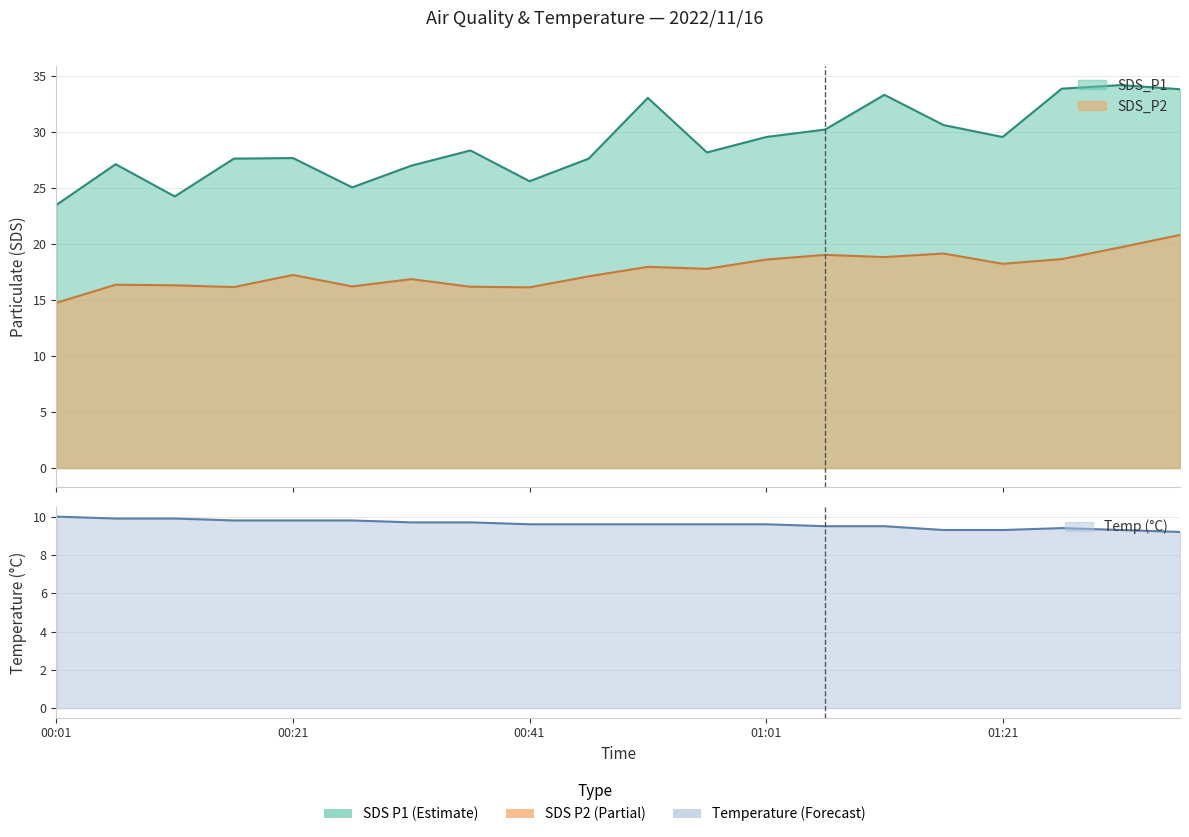

Reading left to right, transcribe all the data shown in this chart.

SDS_P1: 00:01=23.5	00:06=27.1	00:11=24.3	00:16=27.6	00:21=27.7	00:26=25.1	00:31=27.0	00:36=28.4	00:41=25.6	00:46=27.6	00:51=33.1	00:56=28.2	01:01=29.6	01:06=30.2	01:11=33.4	01:16=30.6	01:21=29.6	01:26=33.9	01:31=34.2	01:36=33.9
SDS_P2: 00:01=14.8	00:06=16.4	00:11=16.3	00:16=16.2	00:21=17.2	00:26=16.2	00:31=16.9	00:36=16.2	00:41=16.1	00:46=17.1	00:51=18.0	00:56=17.8	01:01=18.6	01:06=19.1	01:11=18.9	01:16=19.2	01:21=18.2	01:26=18.7	01:31=19.7	01:36=20.8
Temp: 00:01=10.0	00:06=9.9	00:11=9.9	00:16=9.8	00:21=9.8	00:26=9.8	00:31=9.7	00:36=9.7	00:41=9.6	00:46=9.6	00:51=9.6	00:56=9.6	01:01=9.6	01:06=9.5	01:11=9.5	01:16=9.3	01:21=9.3	01:26=9.4	01:31=9.3	01:36=9.2